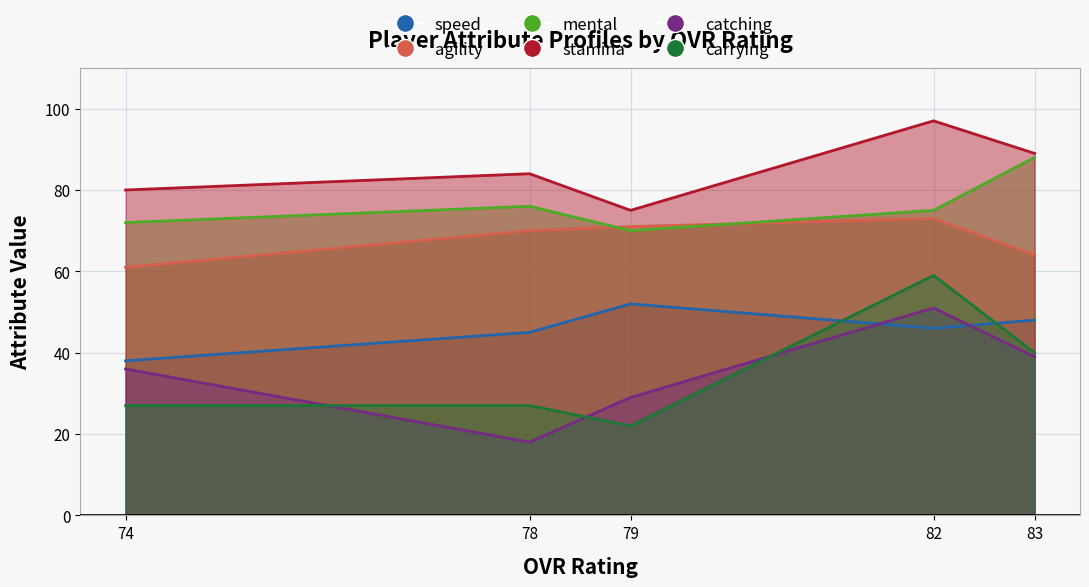

What is the total value across all series at 82?

401